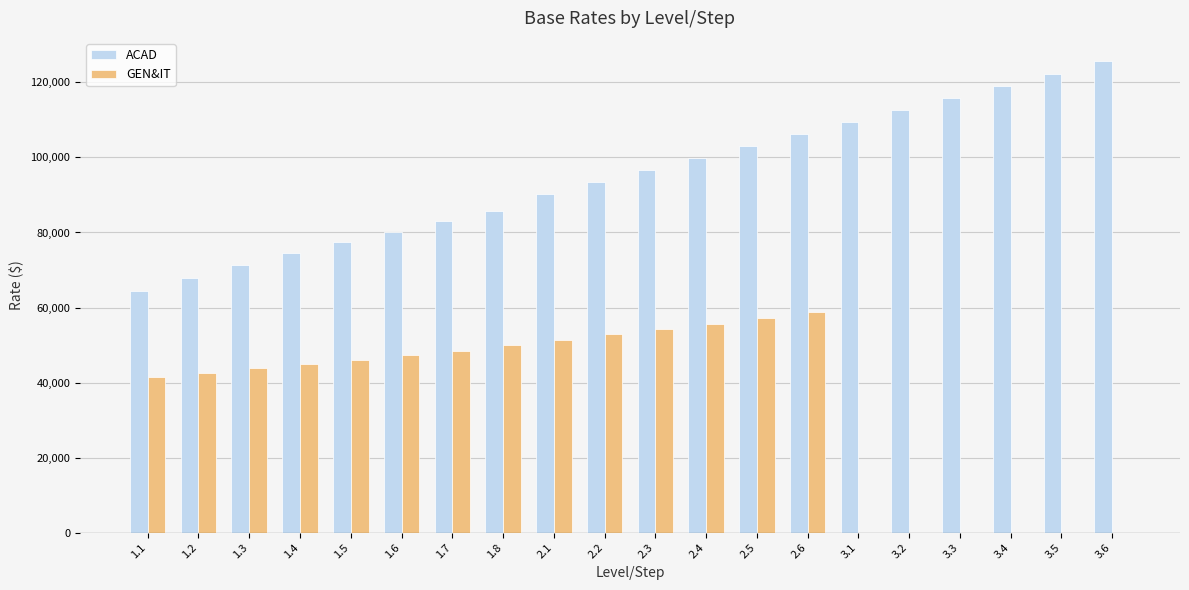

Reading right to left, what are all the values shown in this chart?

ACAD: 3.6=125588	3.5=122361	3.4=119139	3.3=115914	3.2=112692	3.1=109466	2.6=106246	2.5=103019	2.4=99798	2.3=96569	2.2=93348	2.1=90126	1.8=85824	1.7=83033	1.6=80239	1.5=77446	1.4=74651	1.3=71211	1.2=67773	1.1=64367
GEN&IT: 3.6=0	3.5=0	3.4=0	3.3=0	3.2=0	3.1=0	2.6=58863	2.5=57292	2.4=55716	2.3=54271	2.2=52824	2.1=51378	1.8=49930	1.7=48482	1.6=47288	1.5=46070	1.4=44920	1.3=43767	1.2=42613	1.1=41460